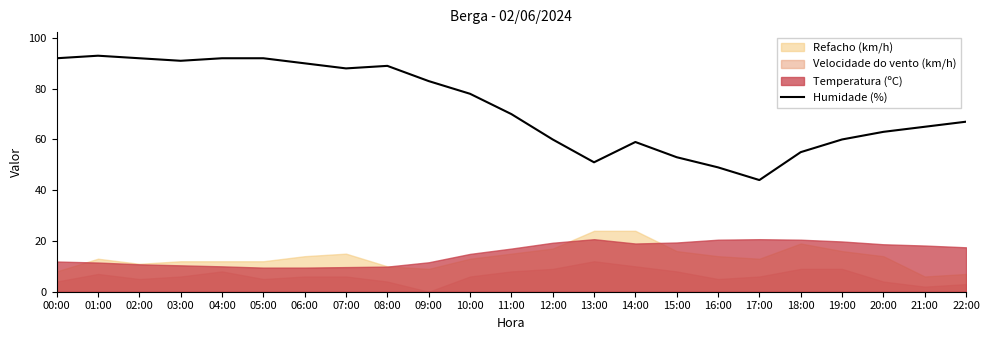

What is the highest value of the Humidade (%) series?

93